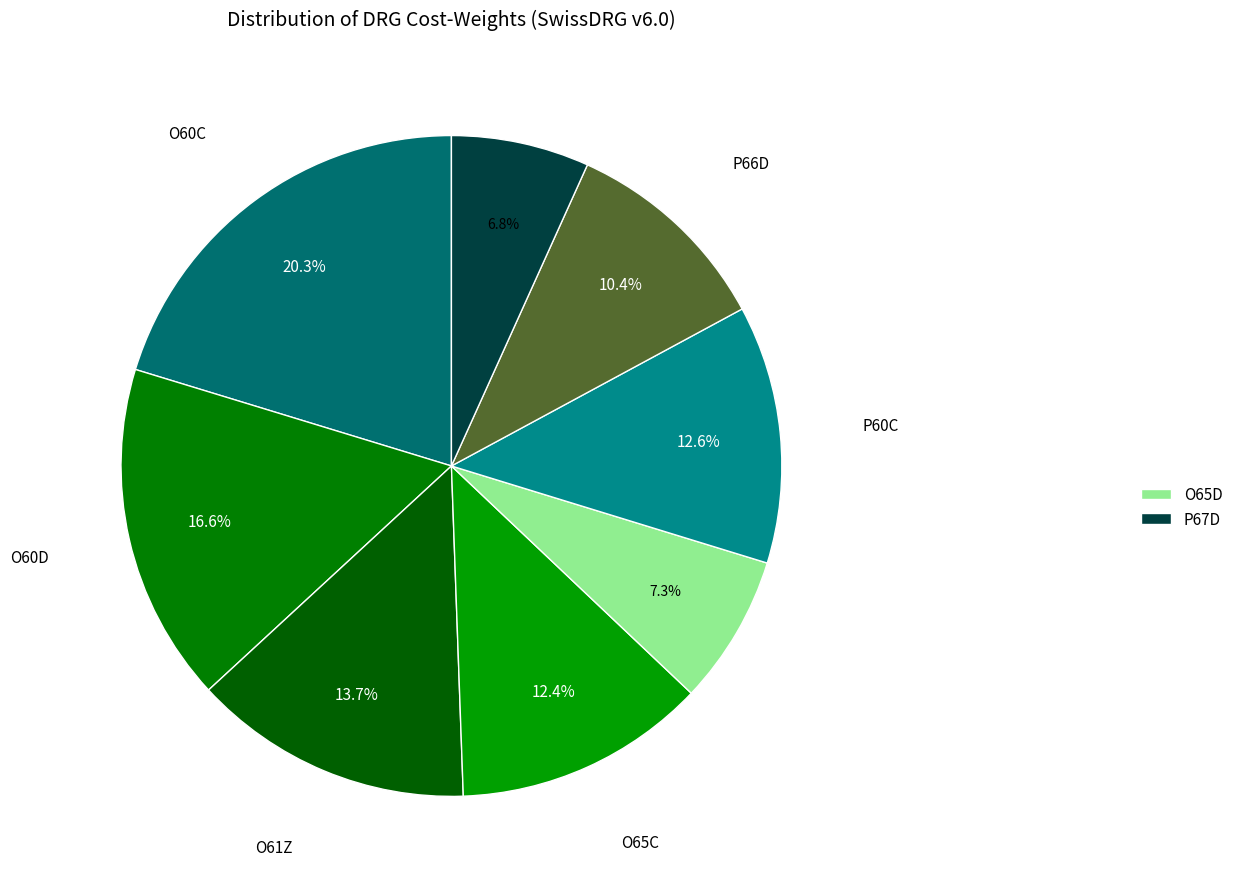

How many slices are in this pie chart?

8